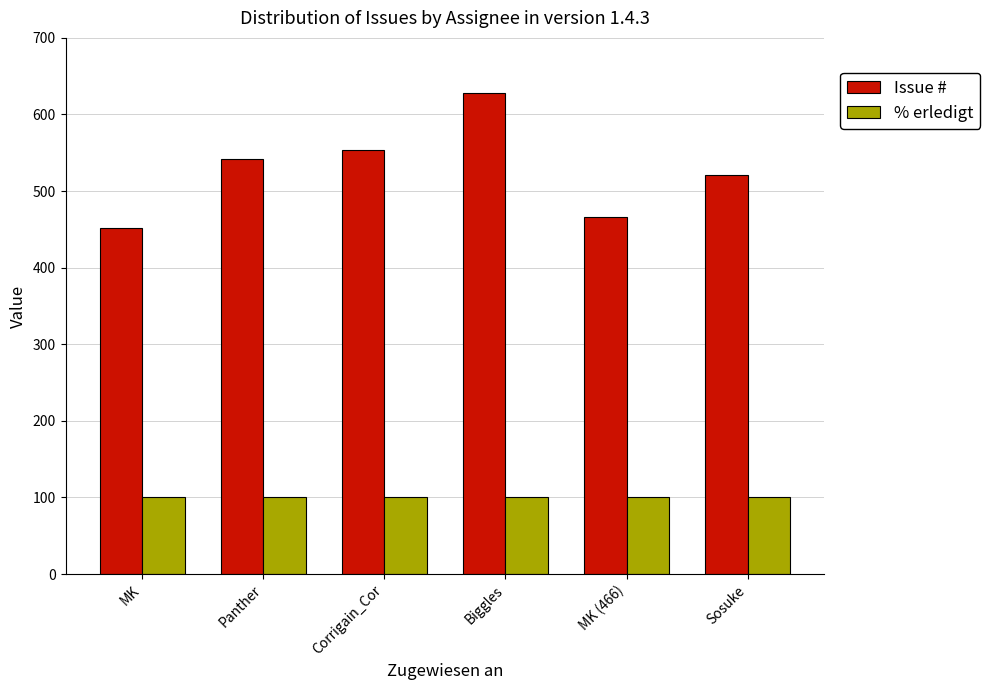

Which category has the highest value across all series?

Biggles